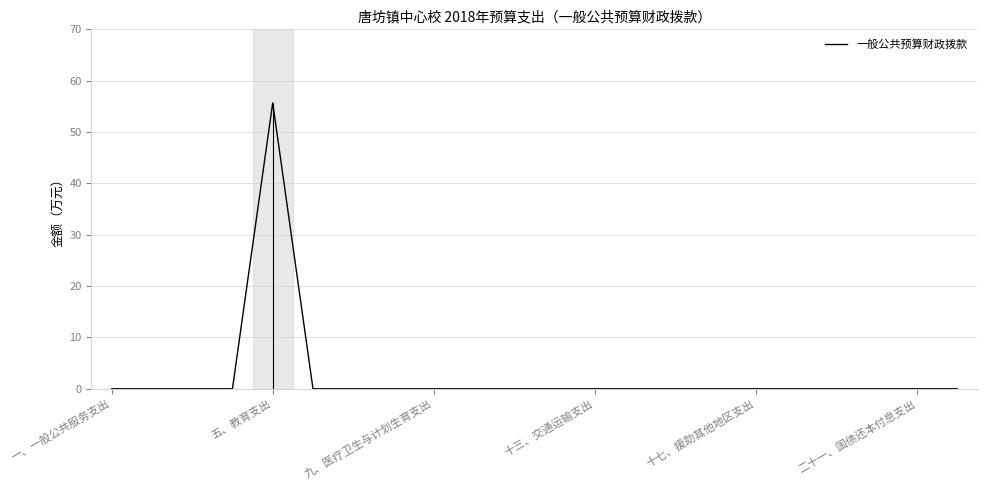

What is the maximum value for 一般公共预算财政拨款?

55.7